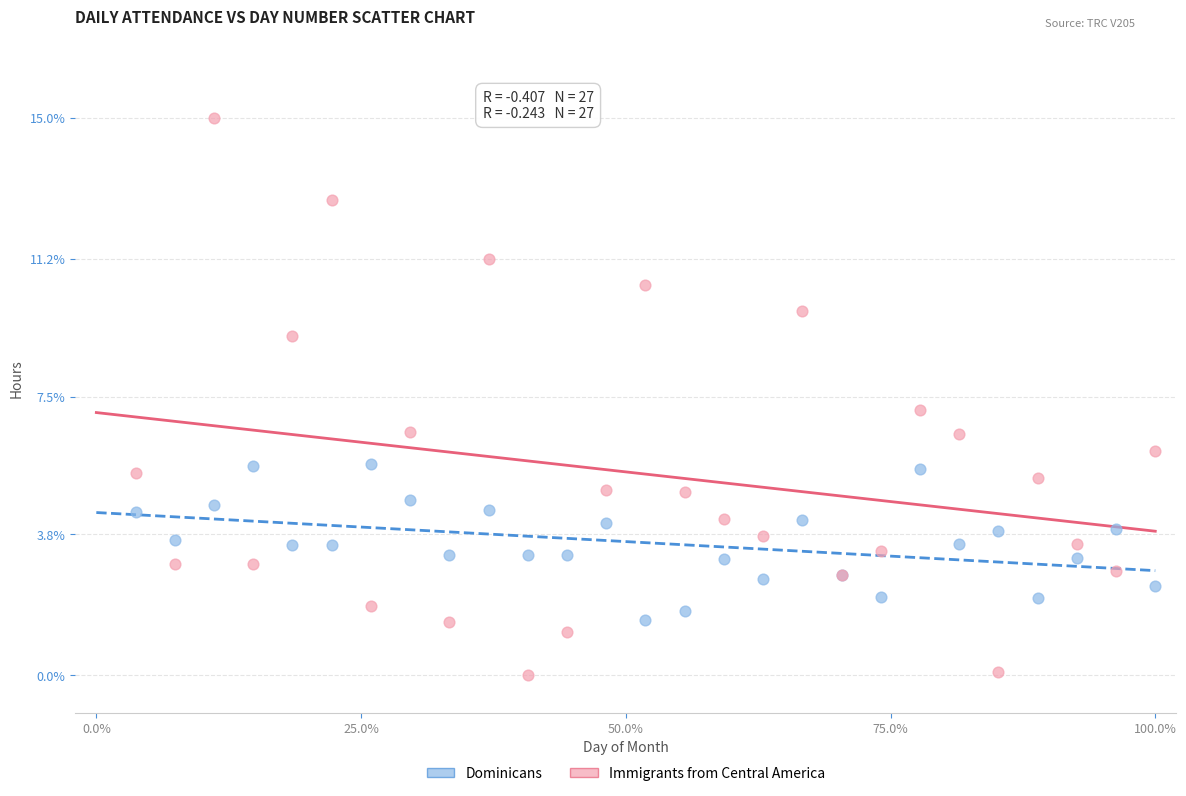

What are all the series names shown in the legend?

Dominicans, Immigrants from Central America